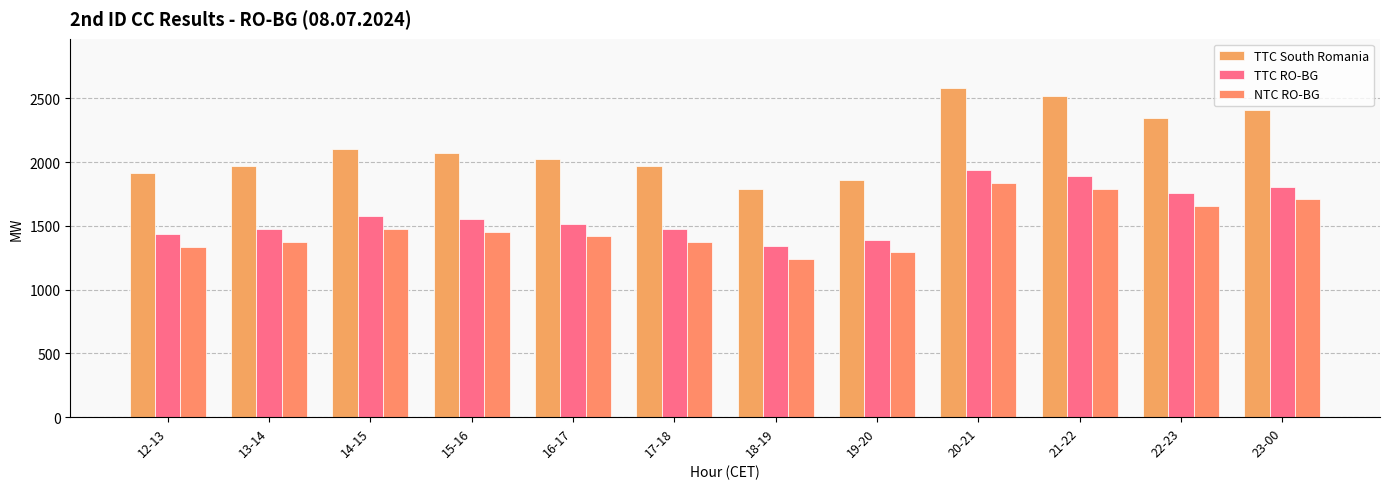

Which series has the widest spread of values?

TTC South Romania